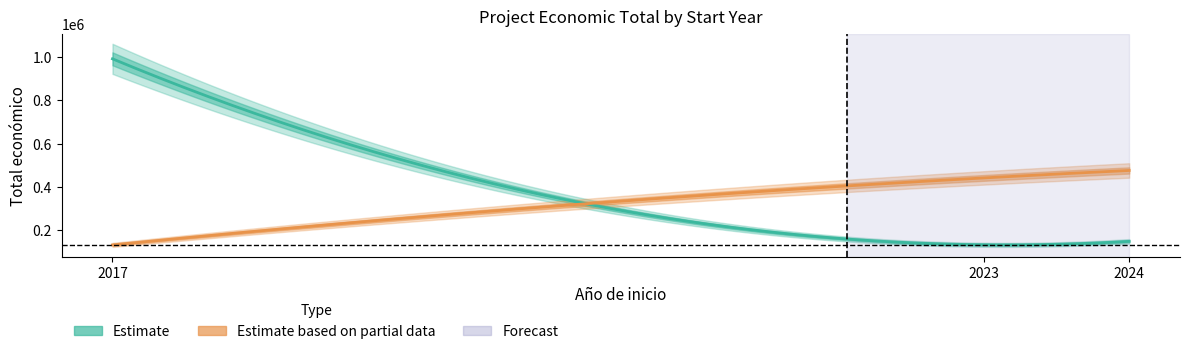

At which category is the sum across all series the highest?

2017